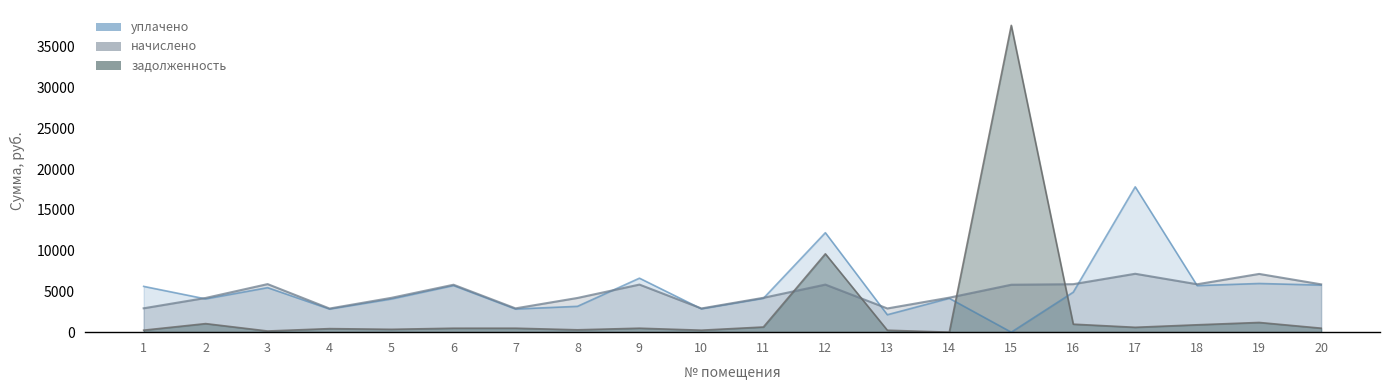

What are all the series names shown in the legend?

уплачено, начислено, задолженность